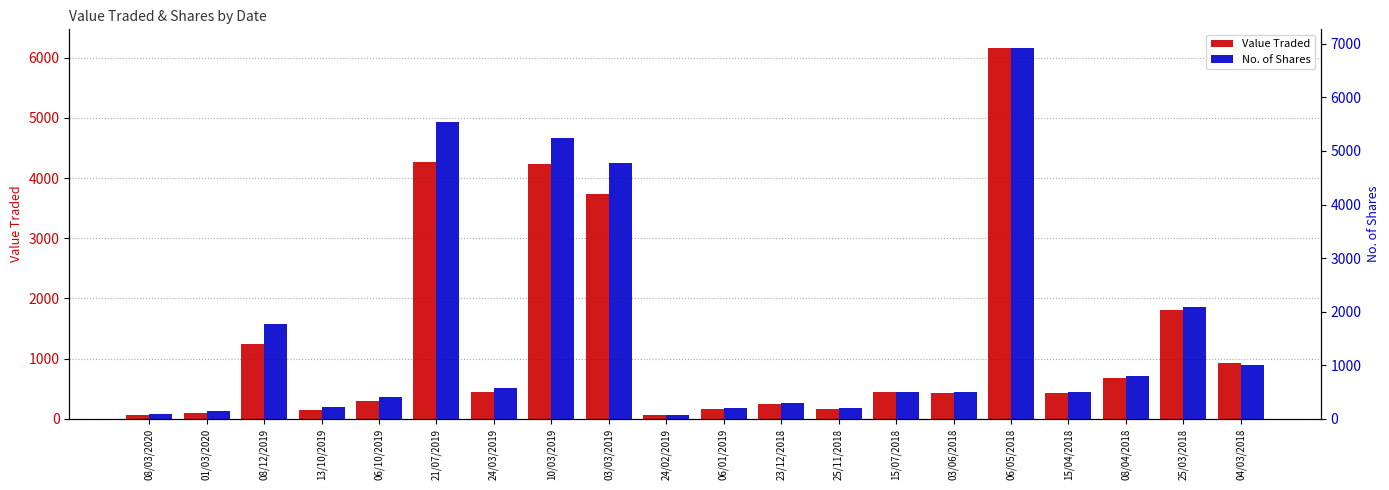

What is the difference between the maximum and minimum values in the Value Traded series?

6098